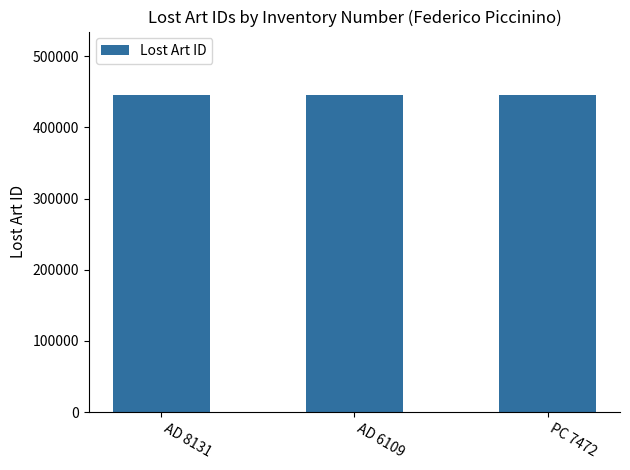

What is the greatest value displayed?

445484